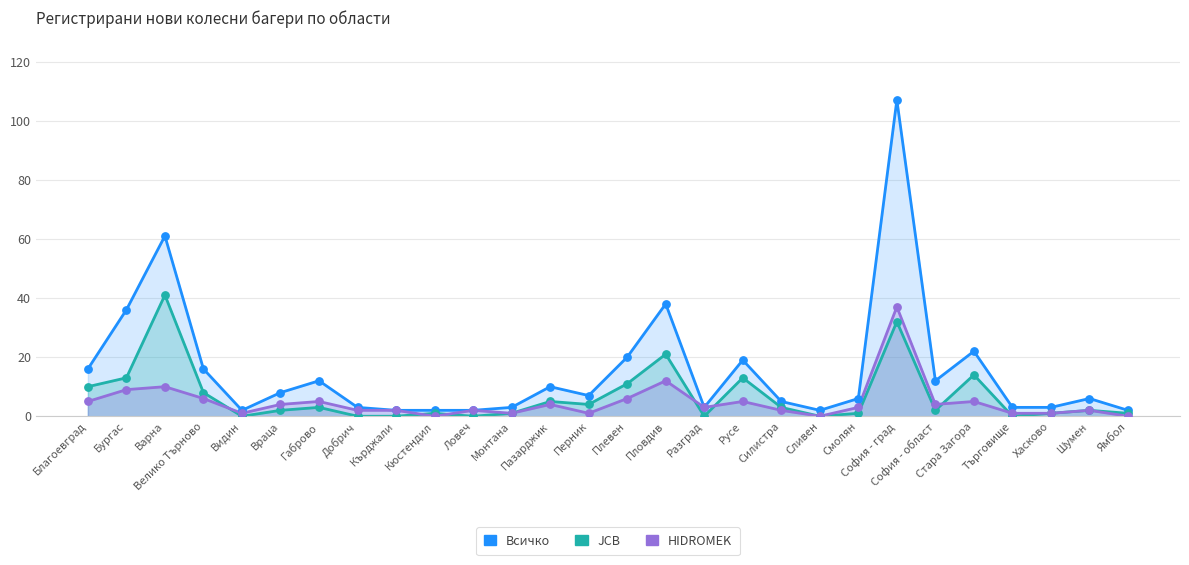

Which series contains the highest Y value?

Всичко